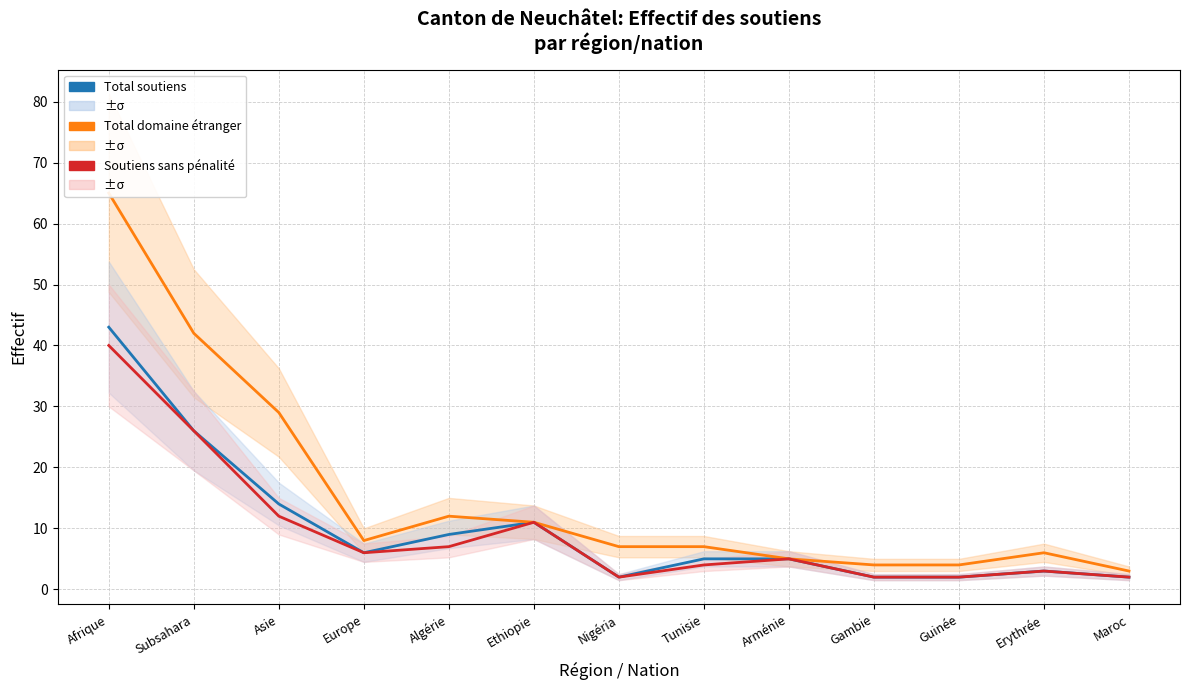

List the series in order of their peak value, lowest first.

Soutiens sans pénalité, Total soutiens, Total domaine étranger